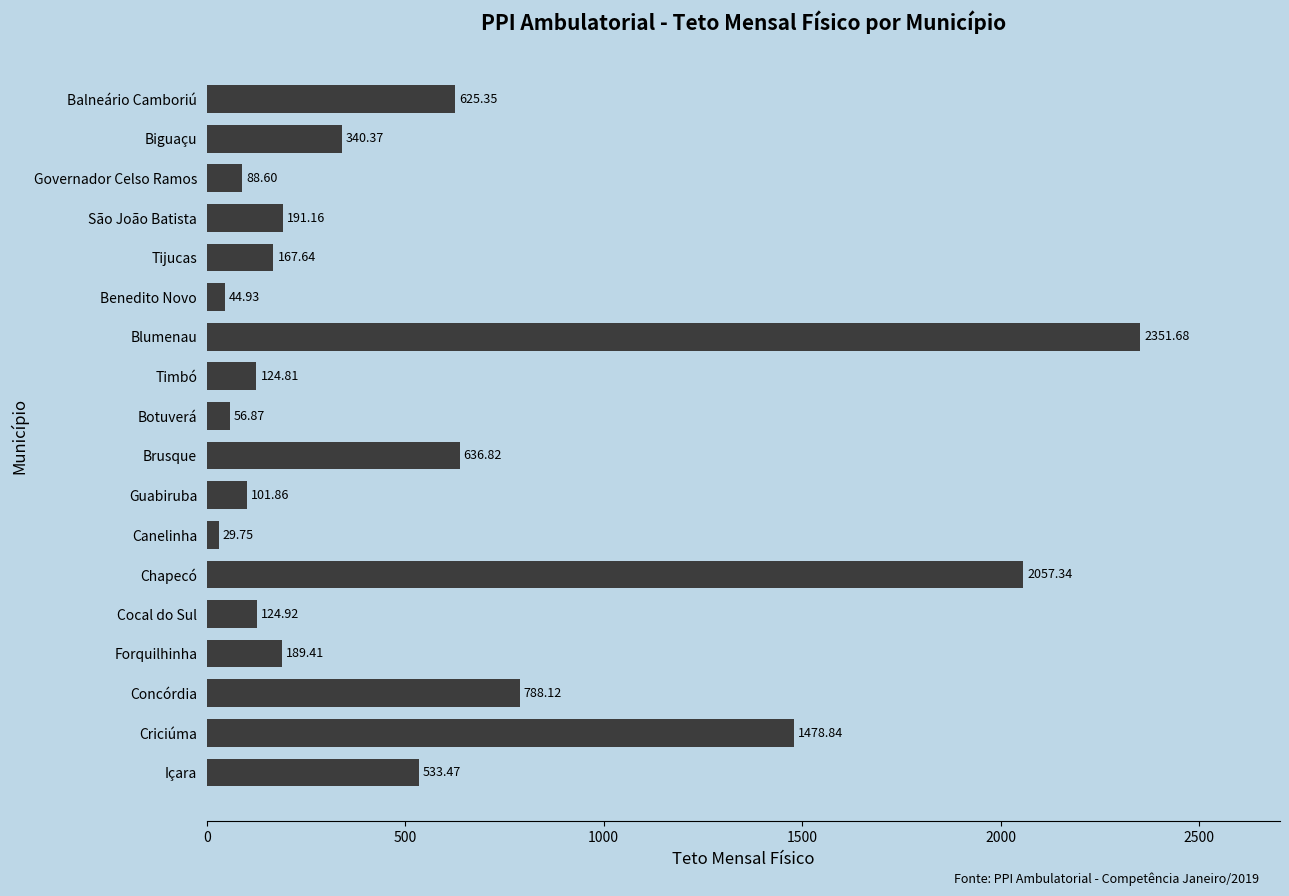

Between Governador Celso Ramos and Balneário Camboriú, which is larger?

Balneário Camboriú